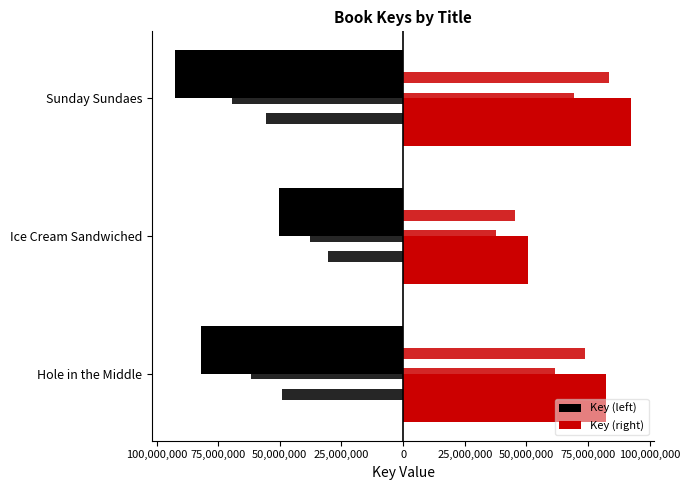

Which series has the largest total across all categories?

Key (right)